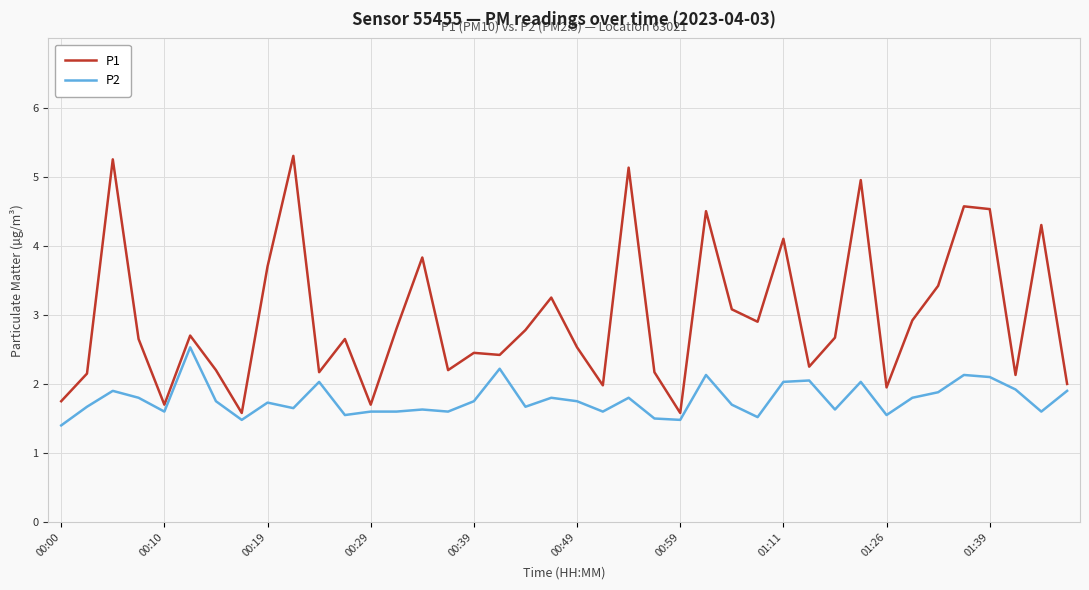

Which series has the widest spread of values?

P1